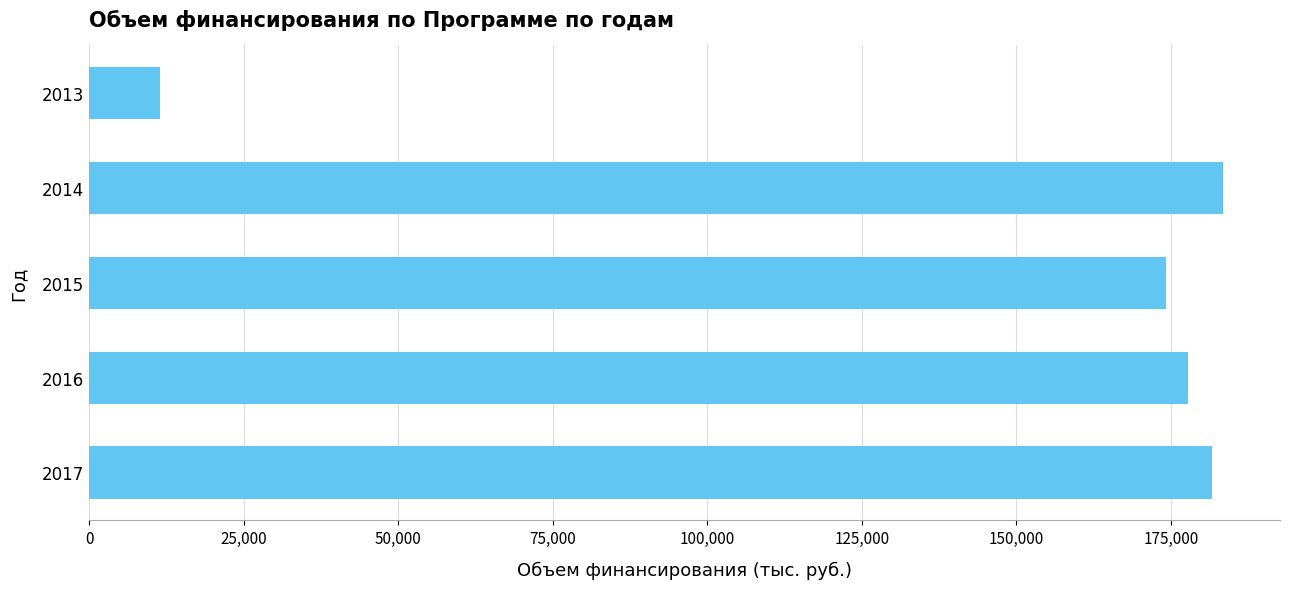

Are the bars horizontal?

Yes